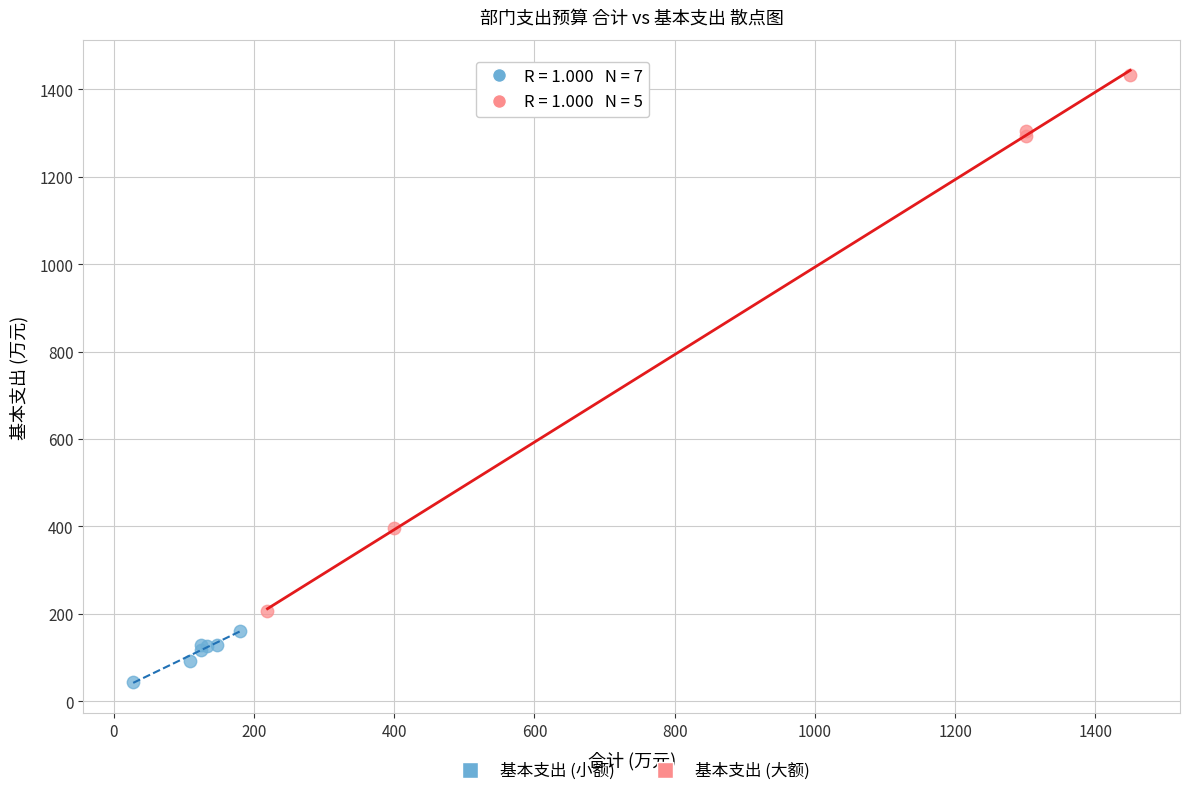

Which series has the widest spread of Y values?

基本支出 (大额)